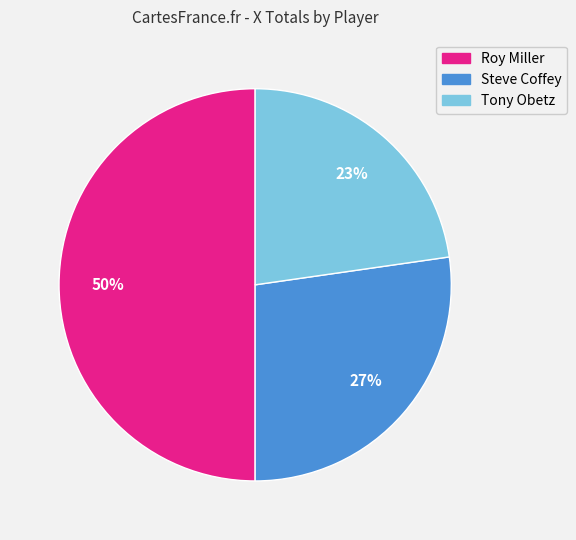

What percentage is the Tony Obetz slice, to the nearest percent?

23%